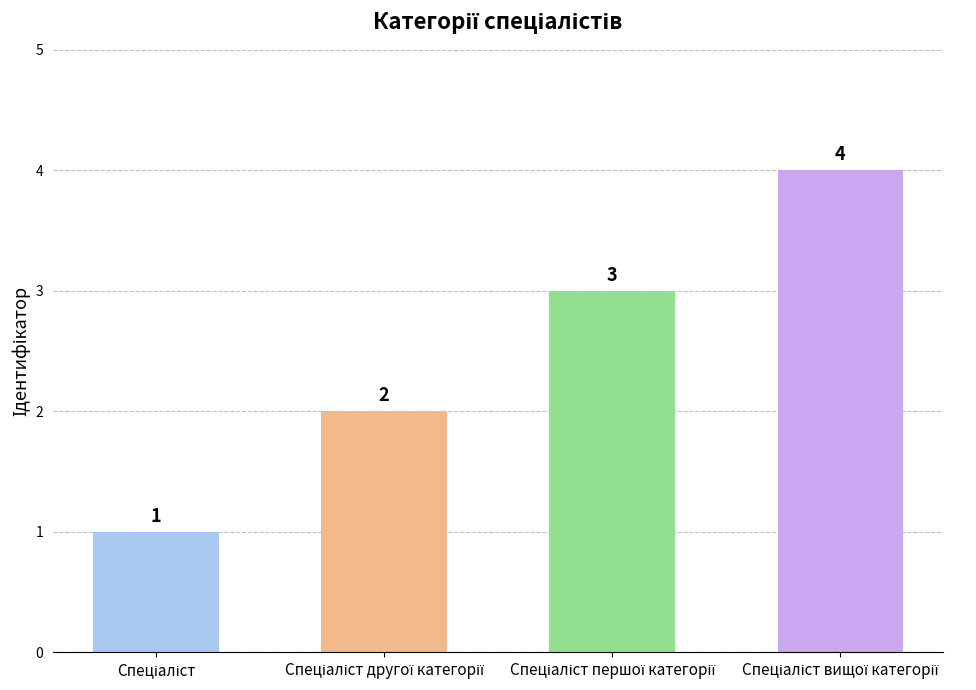

What is the difference between the second highest and minimum values?

2